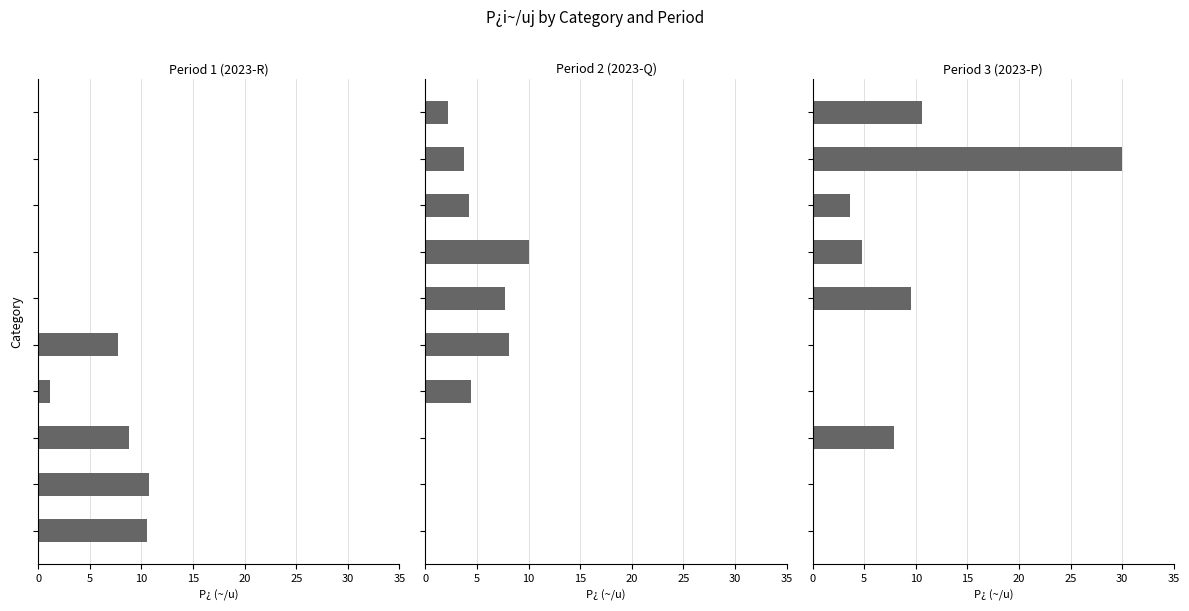

How many data points in Period 2 (2023-Q) are above 4?

5